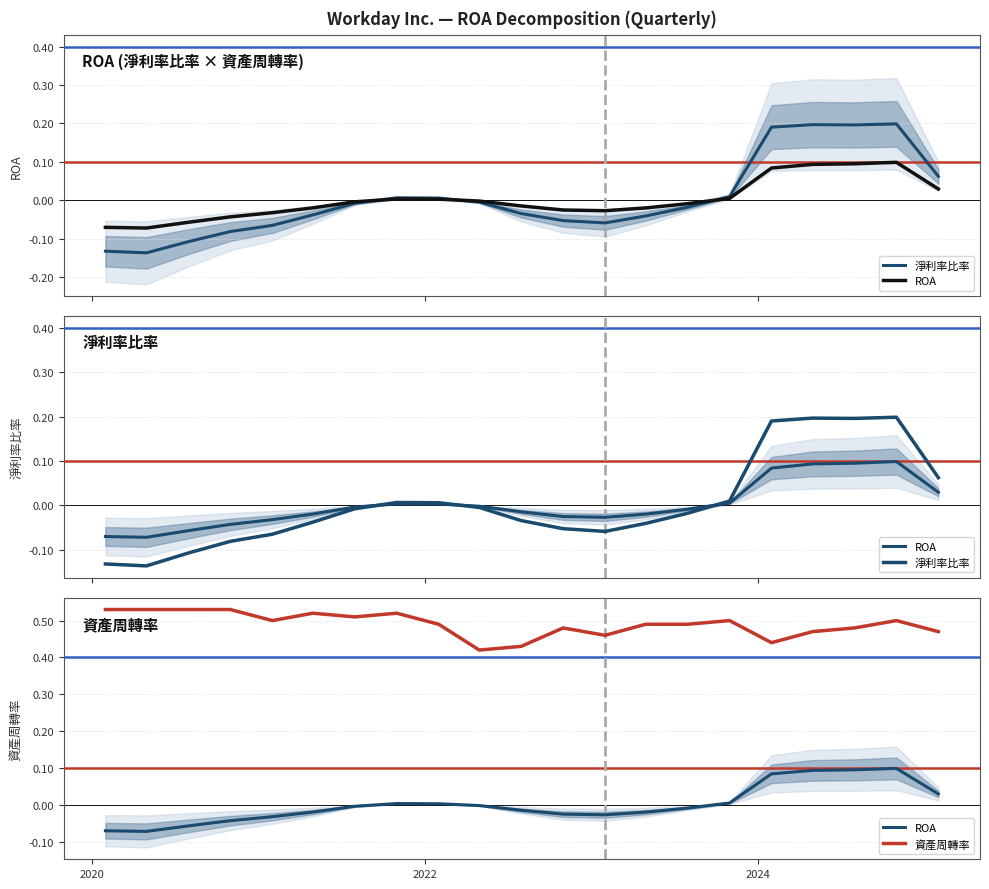

True or false: 資產周轉率 and ROA cross at least once.

False